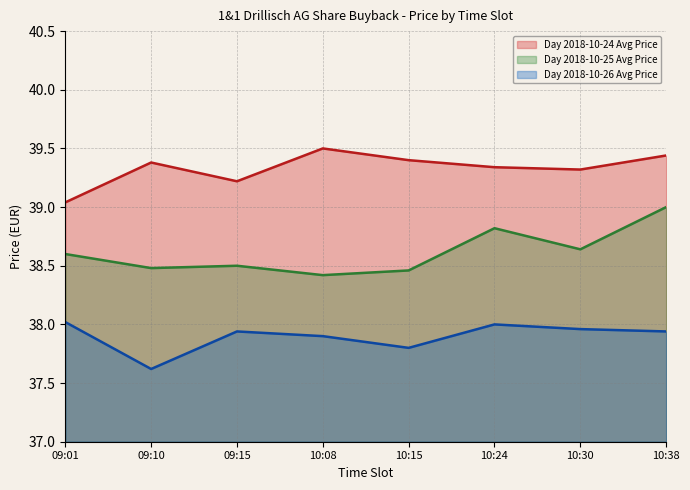

Reading left to right, transcribe all the data shown in this chart.

Day 2018-10-24 Avg Price: 39.0	39.4	39.2	39.5	39.4	39.3	39.3	39.4
Day 2018-10-25 Avg Price: 38.6	38.5	38.5	38.4	38.5	38.8	38.6	39.0
Day 2018-10-26 Avg Price: 38.0	37.6	37.9	37.9	37.8	38.0	38.0	37.9